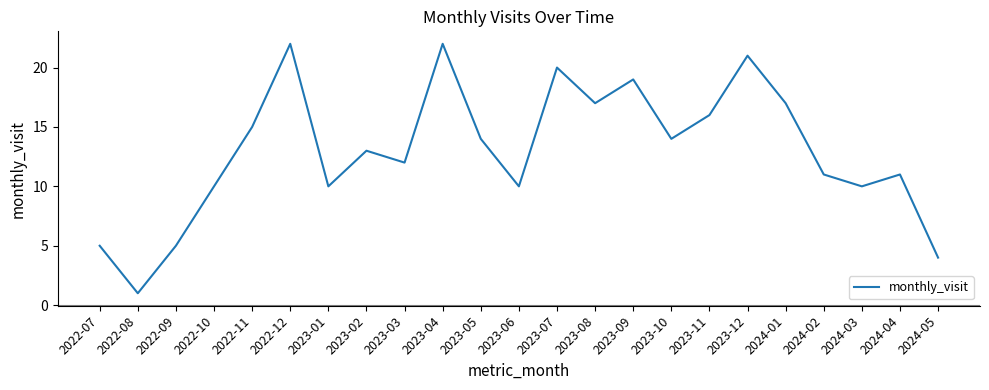

At which category does the data reach its first local peak?

2022-12